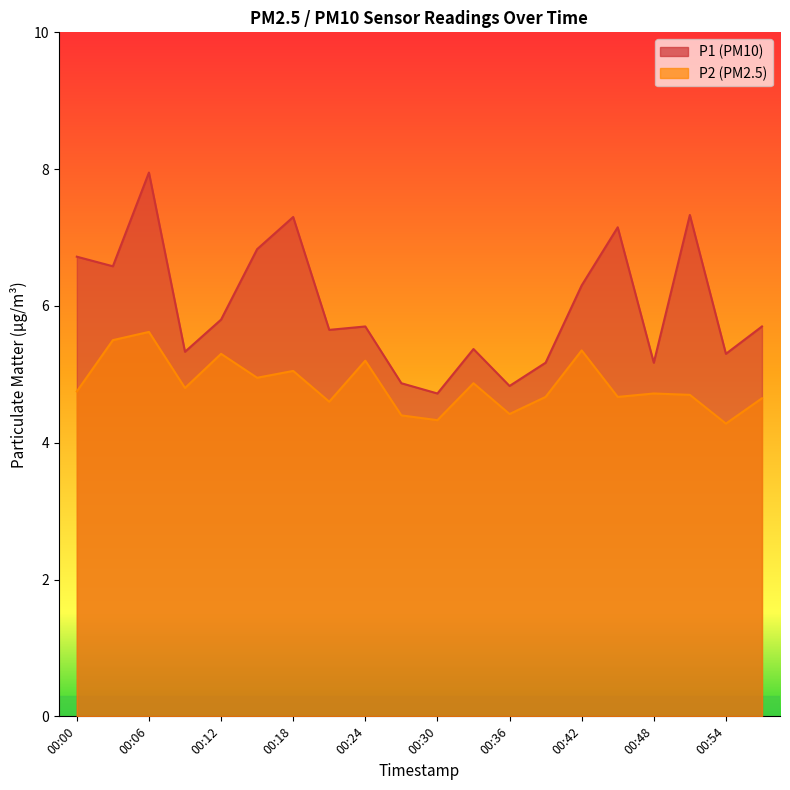

Is it true that P1 equals 5.4 at 00:33?

True